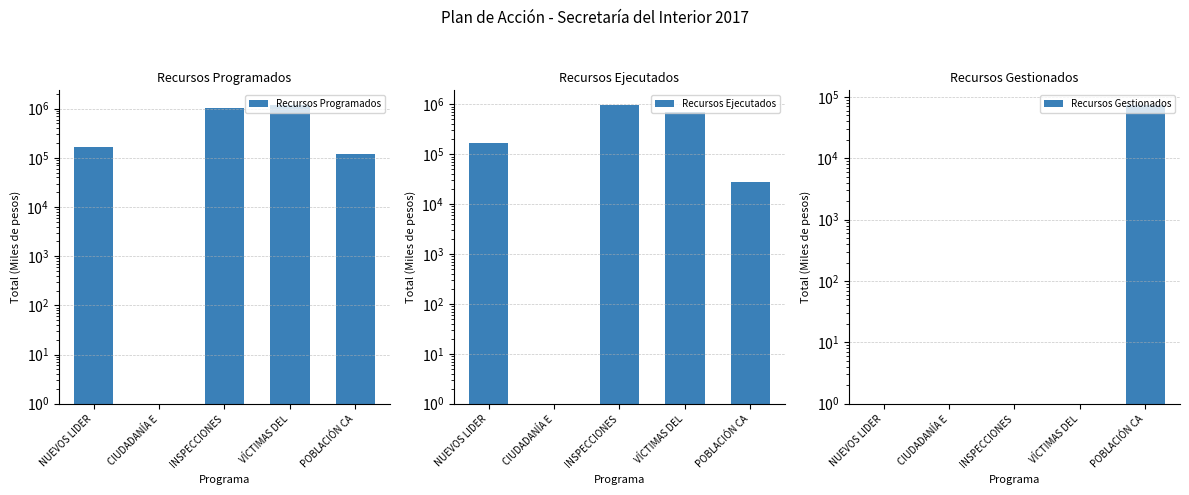

At which category is the sum across all series the highest?

INSPECCIONES